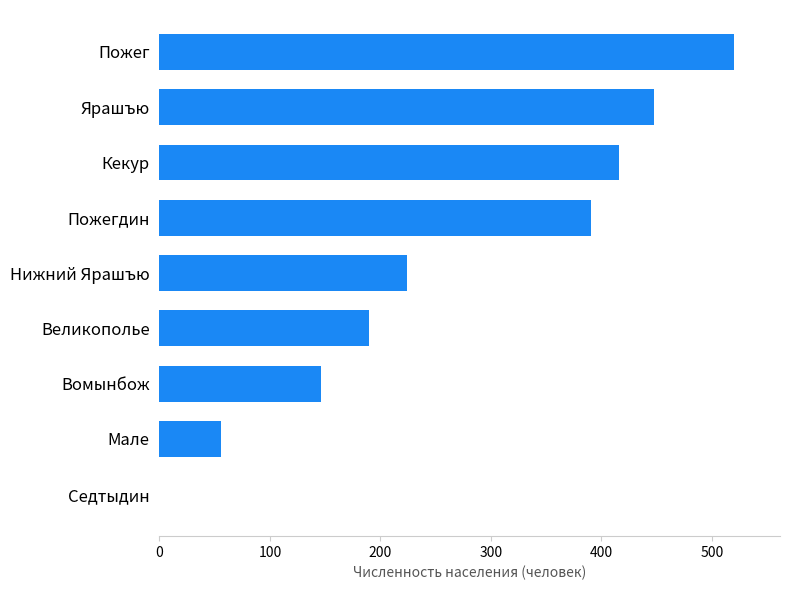

Reading bottom to top, list all the values displayed in this chart.

Седтыдин=0	Мале=56	Вомынбож=146	Великополье=190	Нижний Ярашъю=224	Пожегдин=391	Кекур=416	Ярашъю=448	Пожег=520